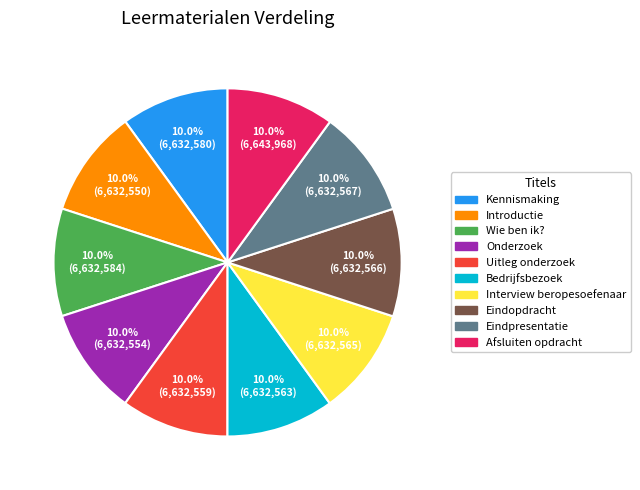

What is the ratio of the value at Onderzoek to the value at Introductie?

1.0